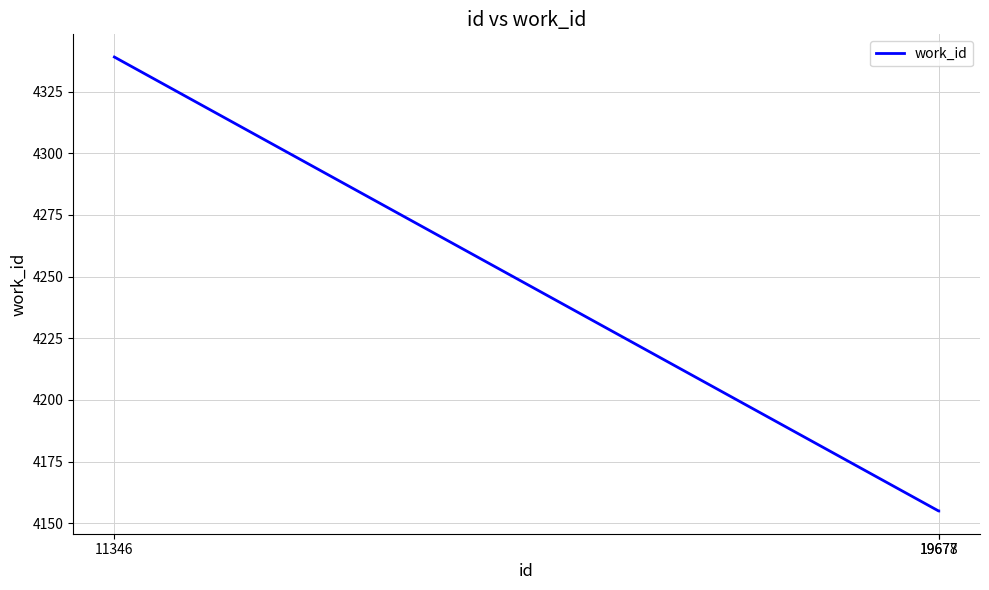

What is the difference between the values at 11346 and 19678?

184